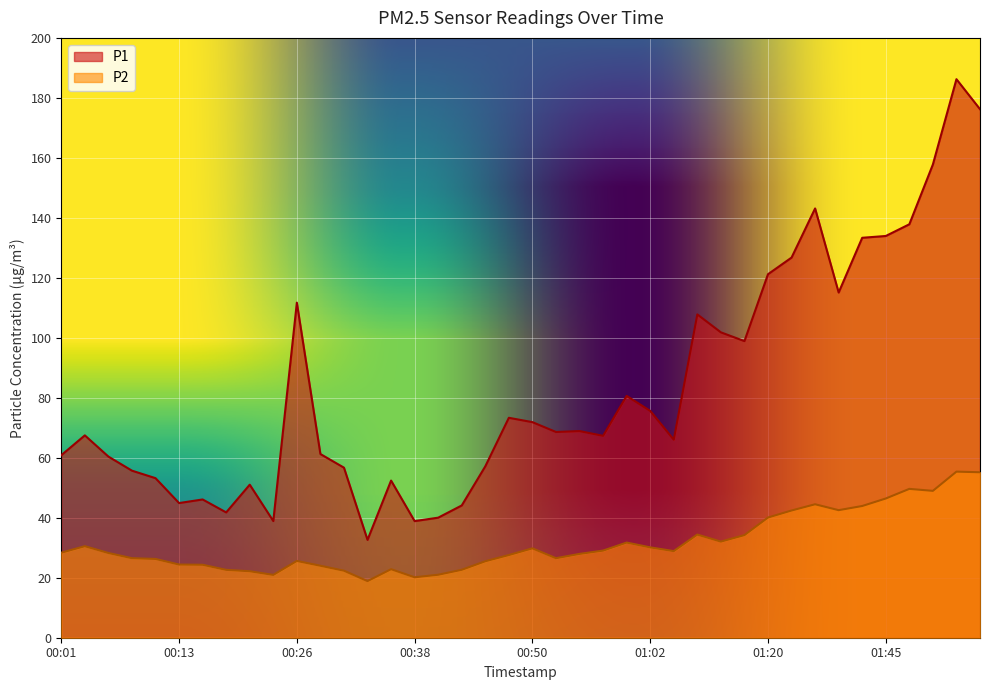

Count the number of categories in the chart.

40